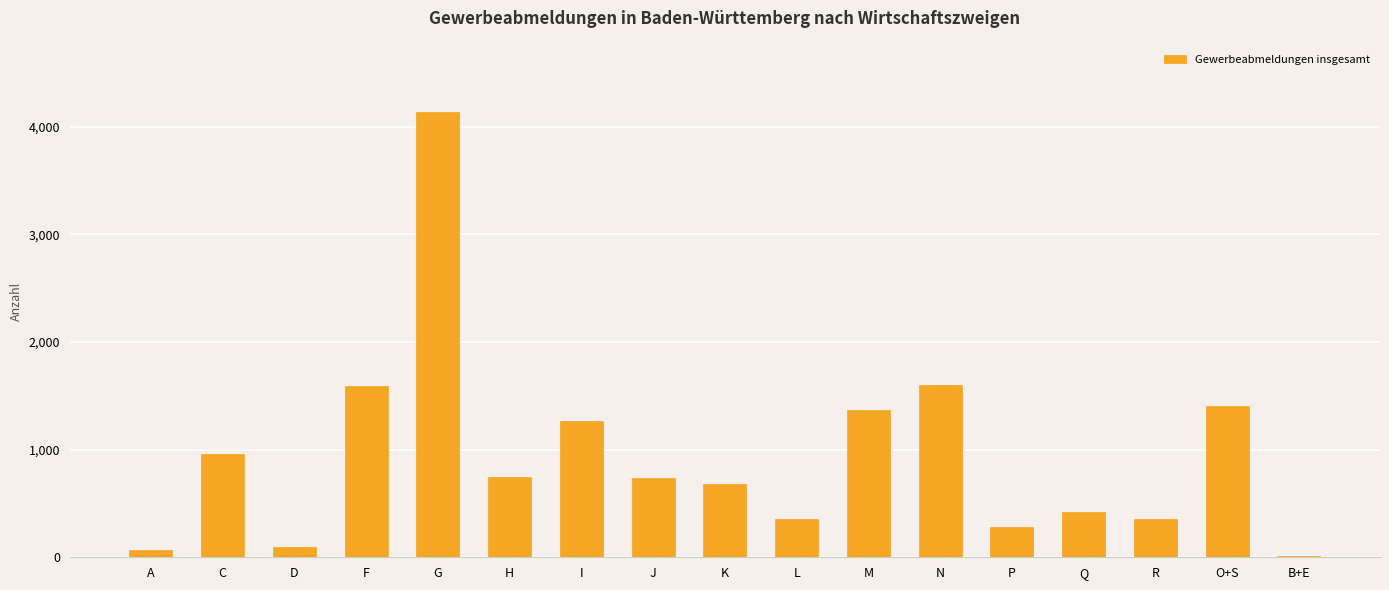

What is the change in value from D to K?

+584